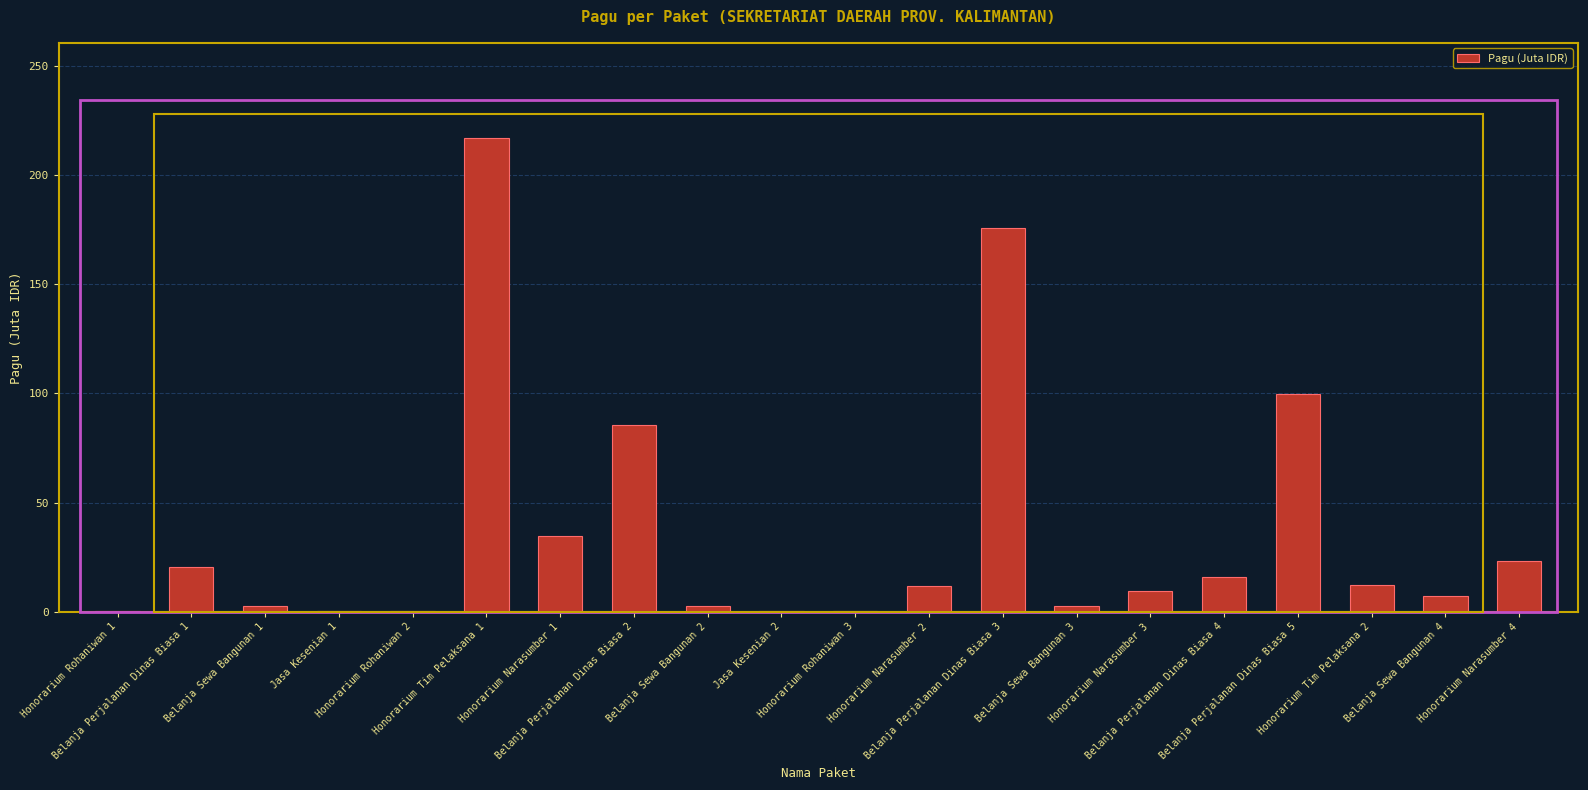

What is the greatest value displayed?

217.2